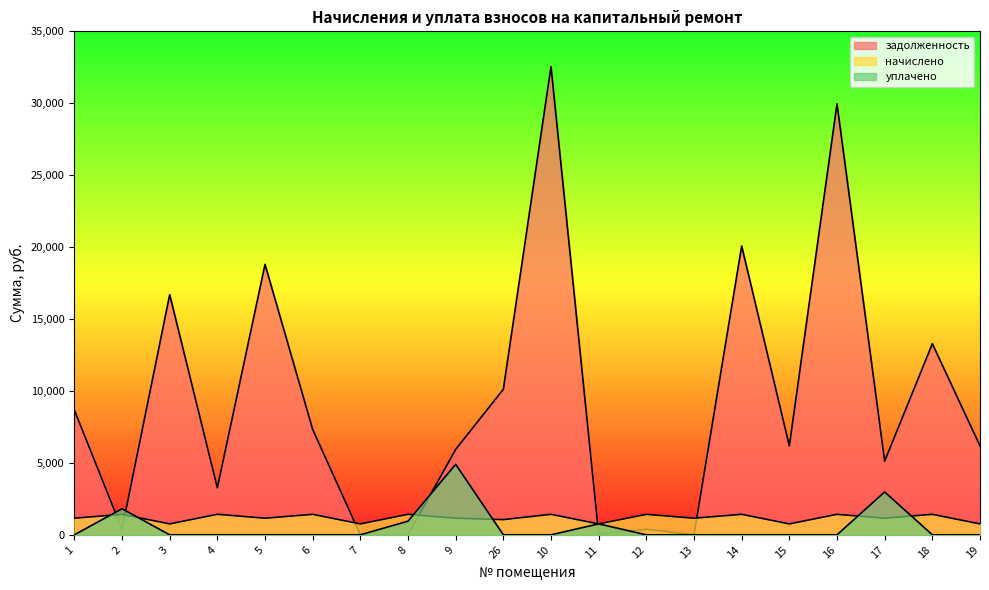

How many data points does each series have?

20